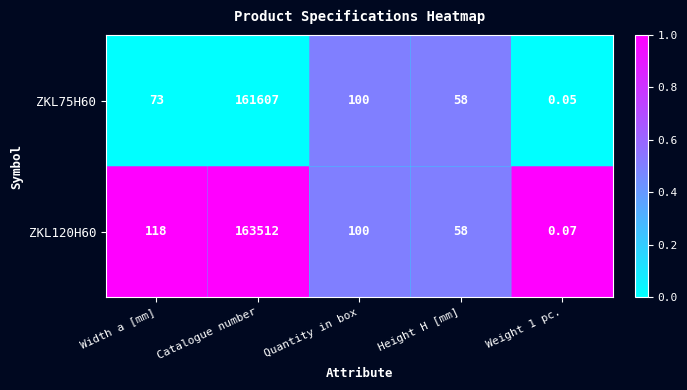

At which label is ZKL120H60 closest to 81756?

Width a [mm]